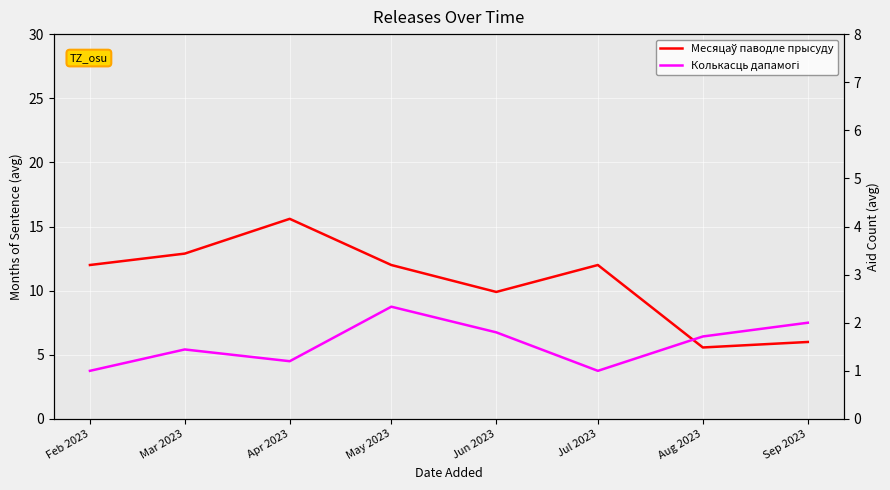

In Колькасць дапамогі, how many points are higher than both neighbors (excluding endpoints)?

2